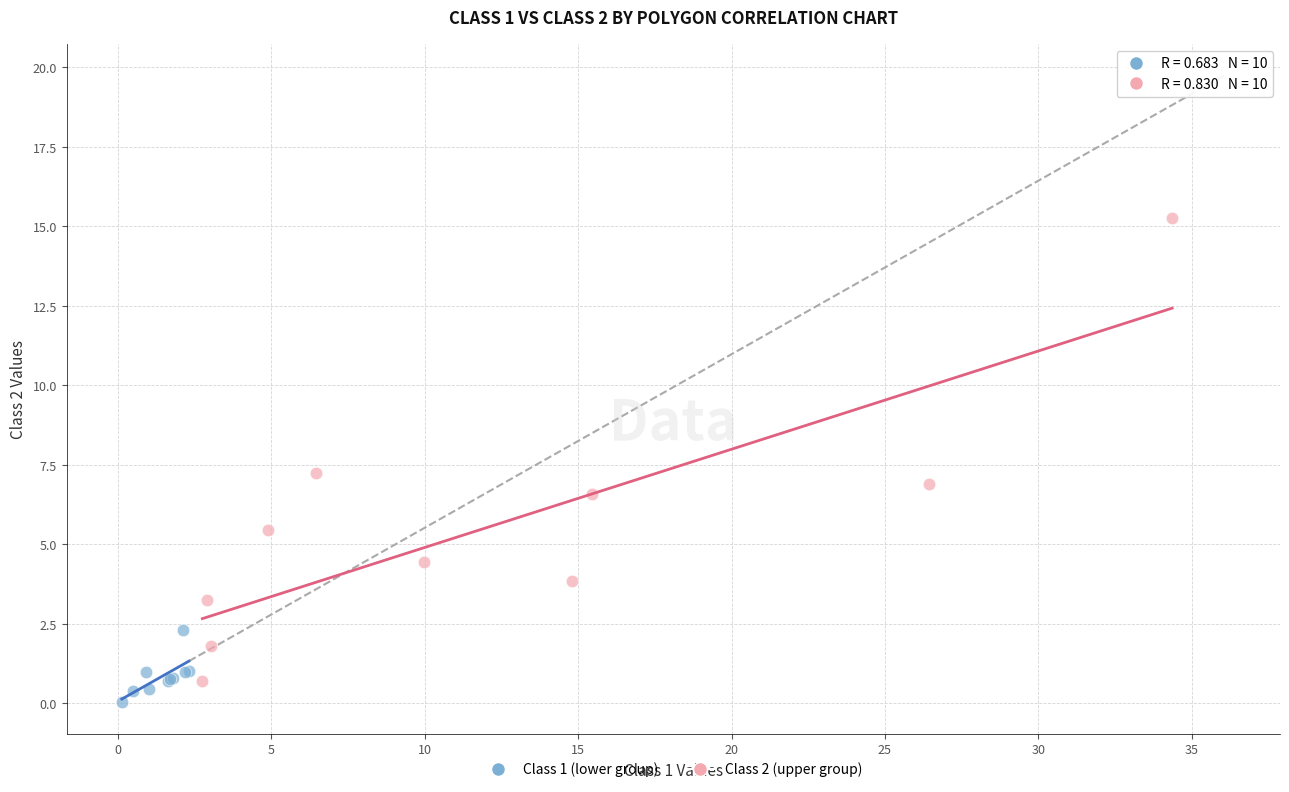

Which series has the largest Y range (max minus min)?

Class 2 (upper group)